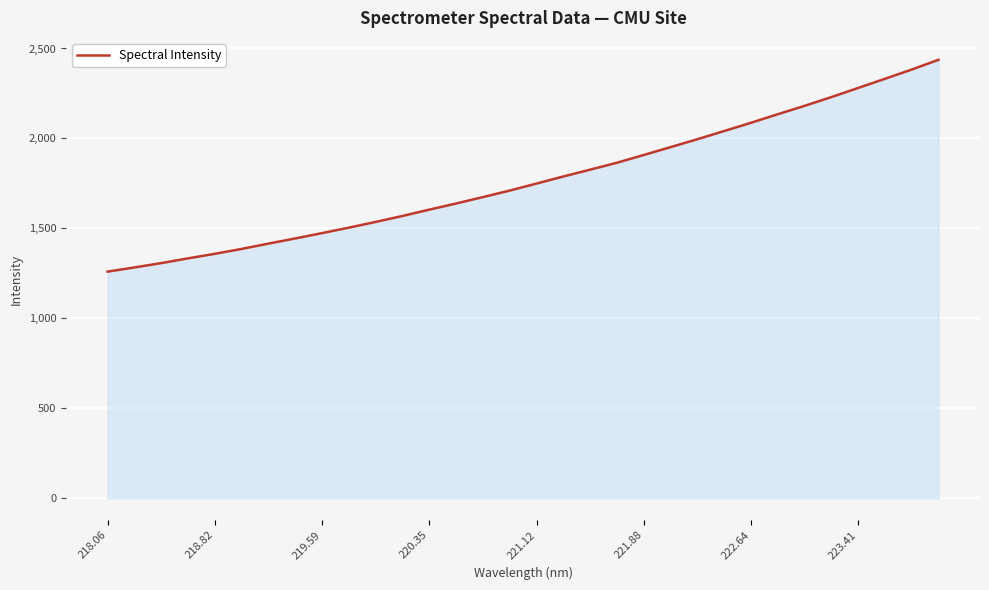

What is the greatest value displayed?

2437.1